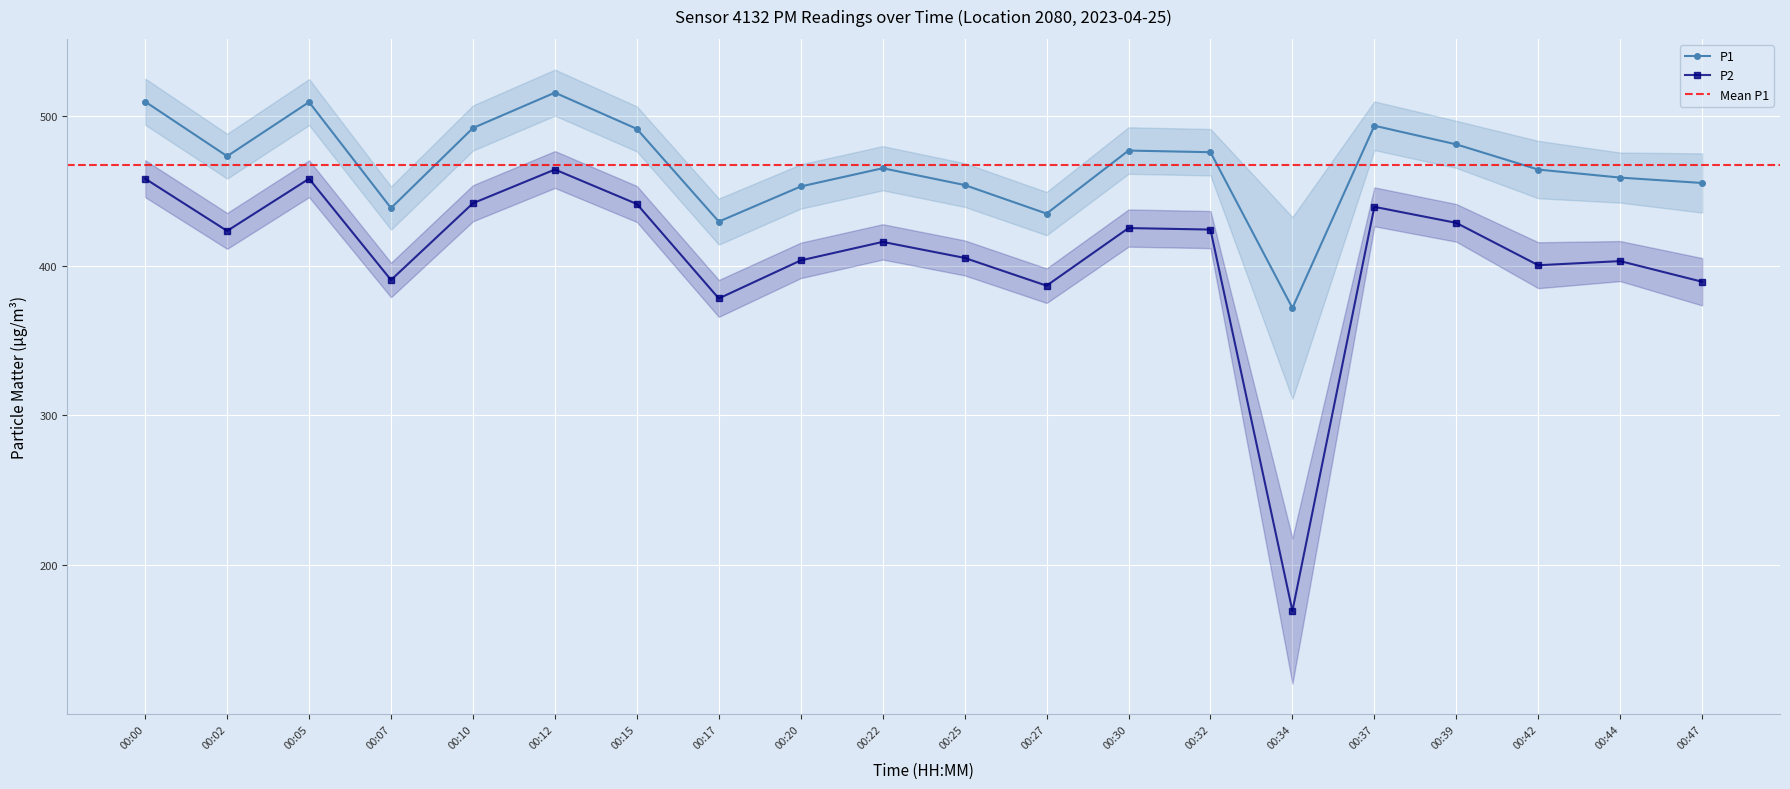

Is it true that P1 equals 104.9 at 00:42?

False